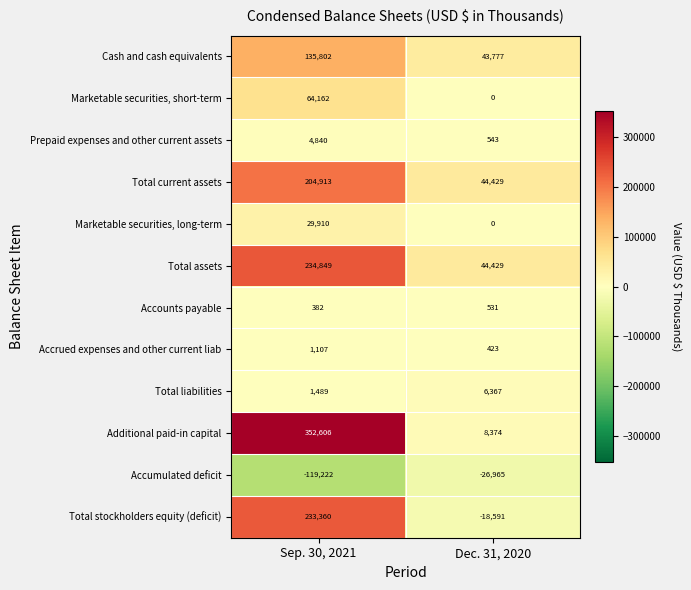

What is the spread (max minus min) of values at Sep. 30, 2021?

471828